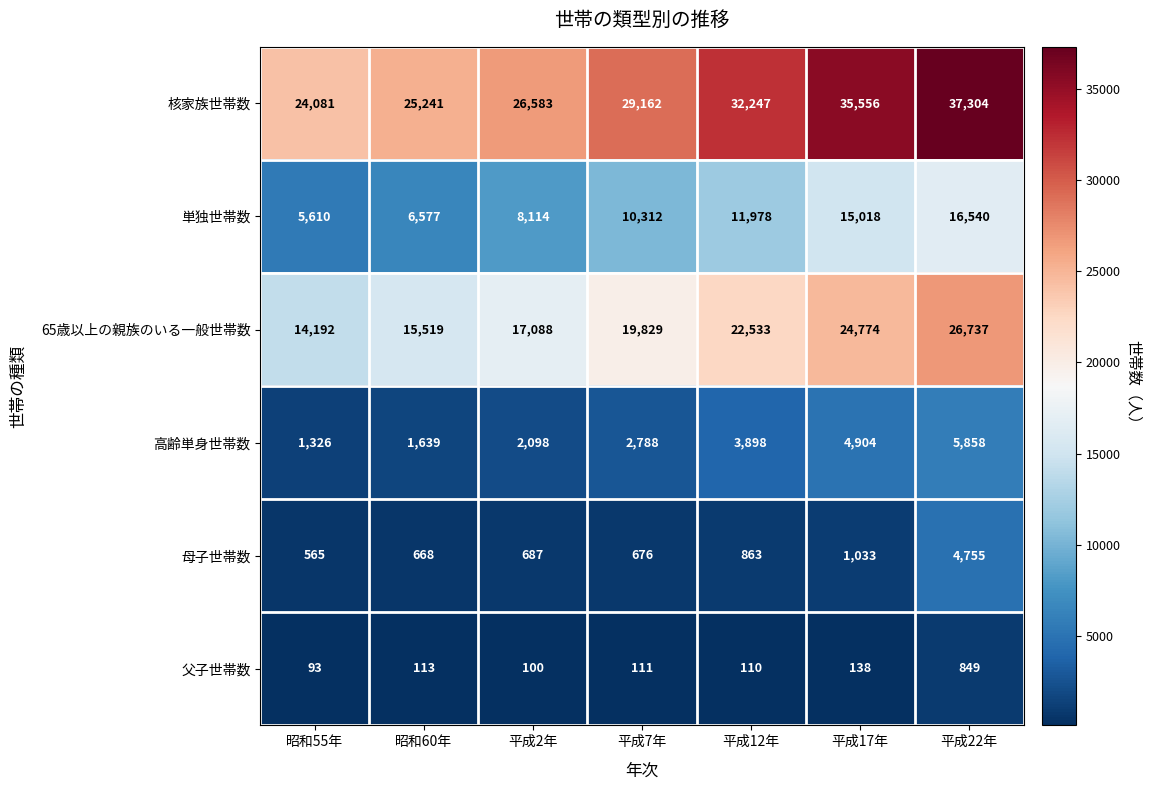

At which category is the sum across all series the highest?

平成22年